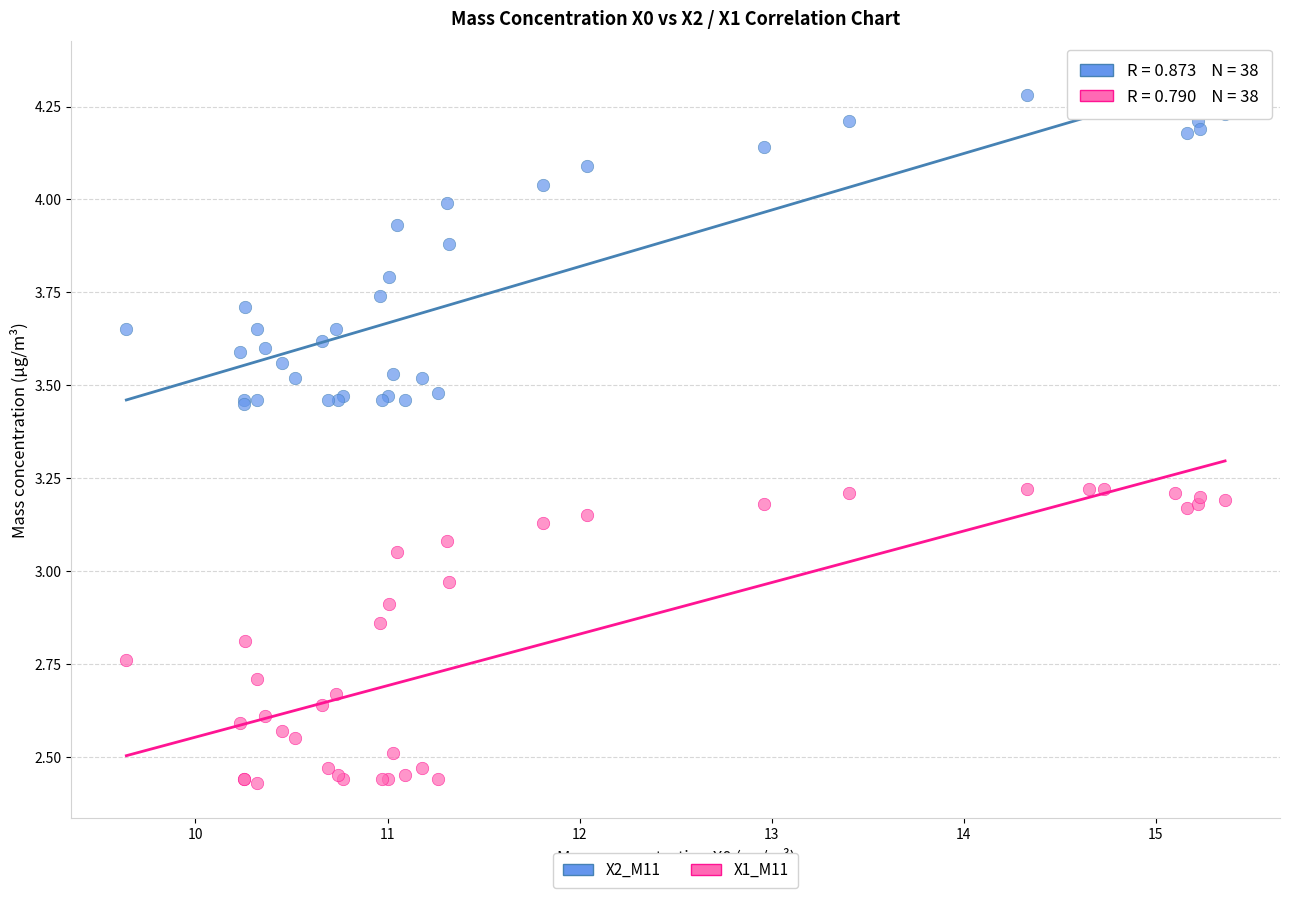

Which series contains the highest Y value?

X2_M11